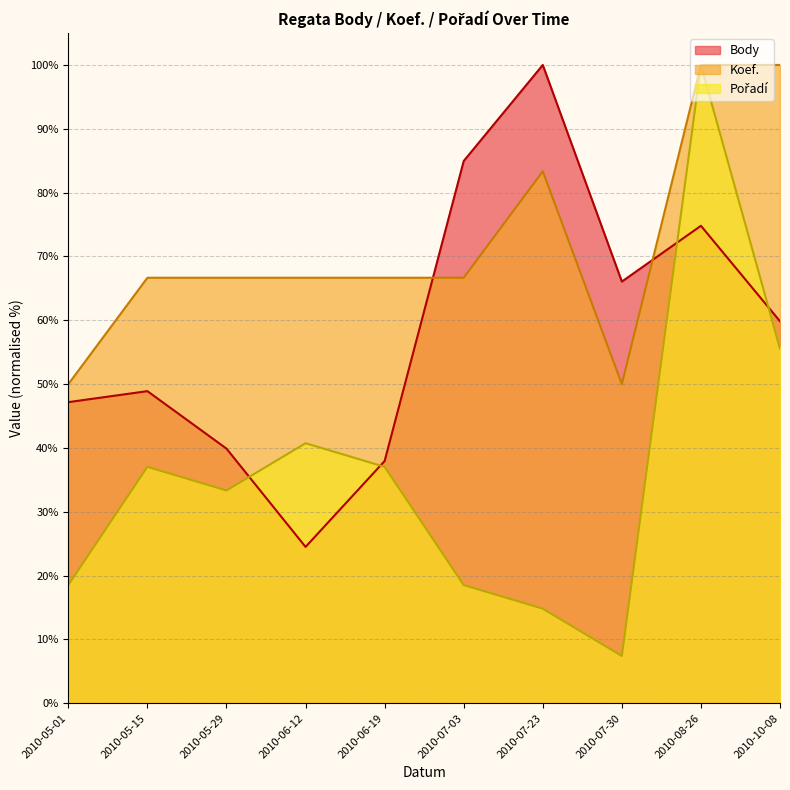

At which category does Koef. reach its first local peak?

2010-07-23